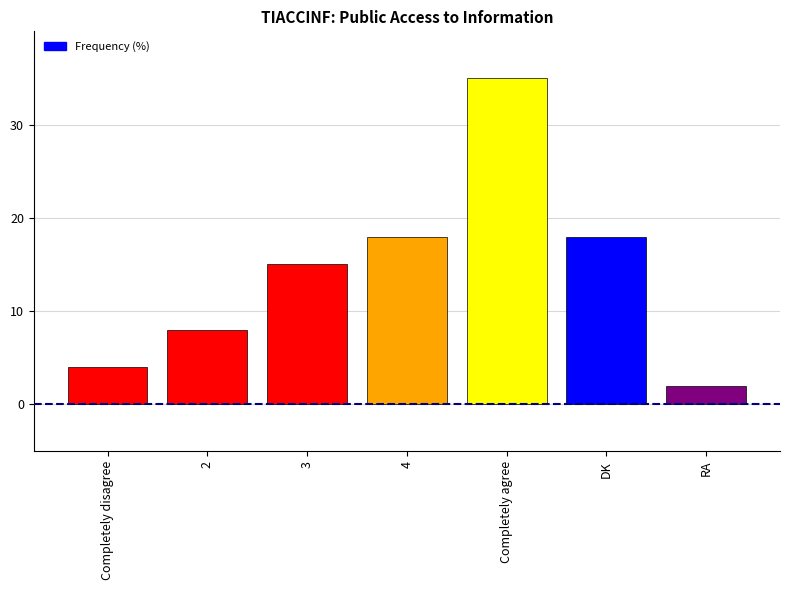

What is the greatest value displayed?

35